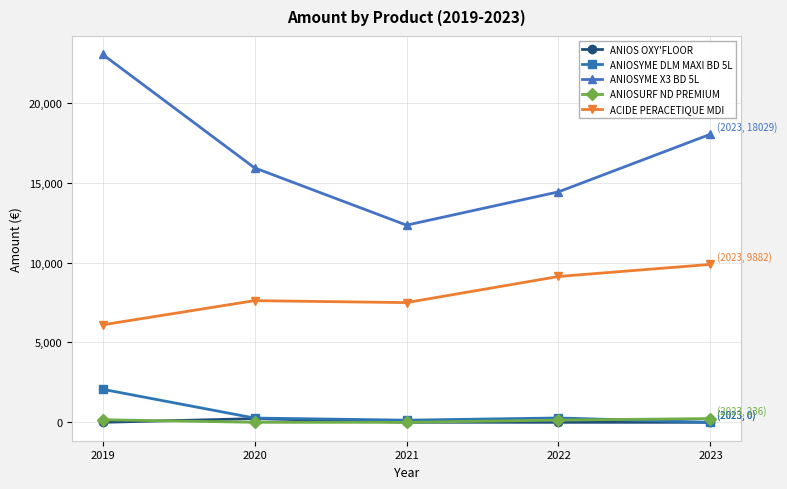

At which category is the sum across all series the highest?

2019